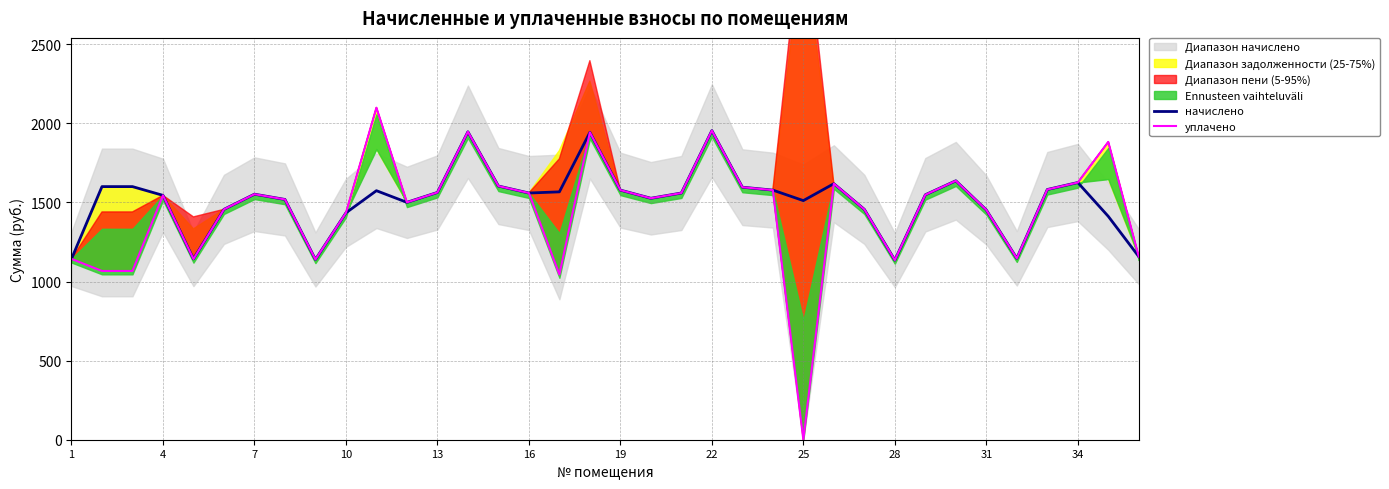

The value of уплачено at 23 is 2158.3. True or false?

False